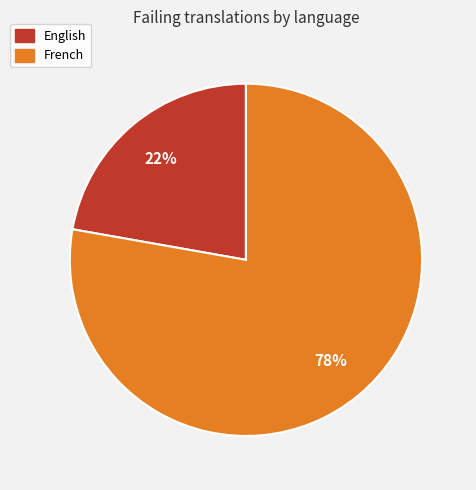

To the nearest percent, what portion does French represent?

78%